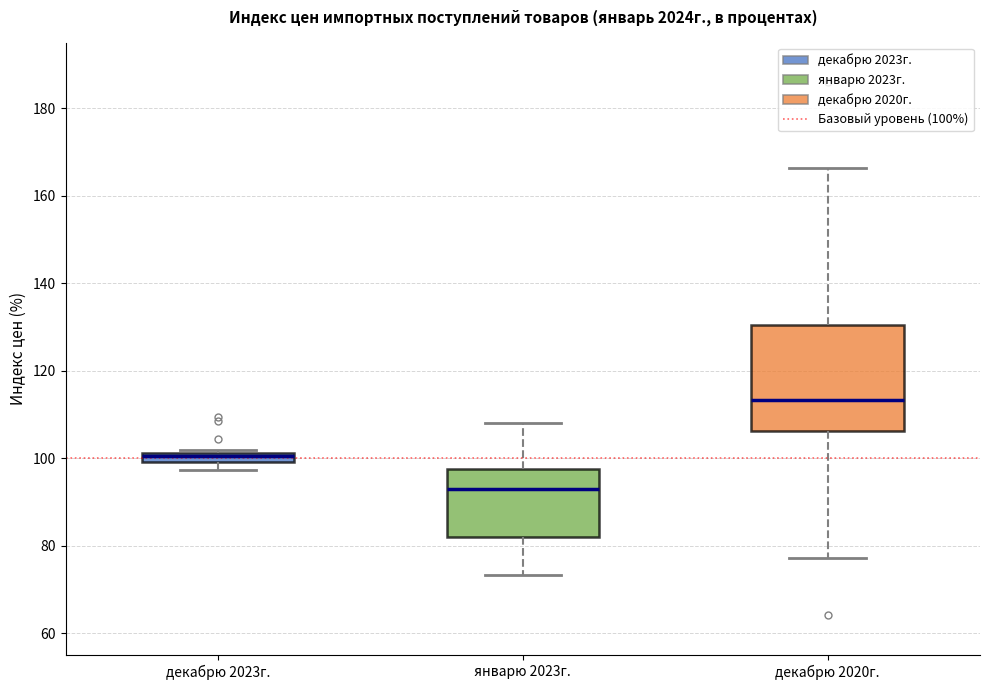

Which box is the tallest, from its lower edge to its upper edge?

декабрю 2020г.